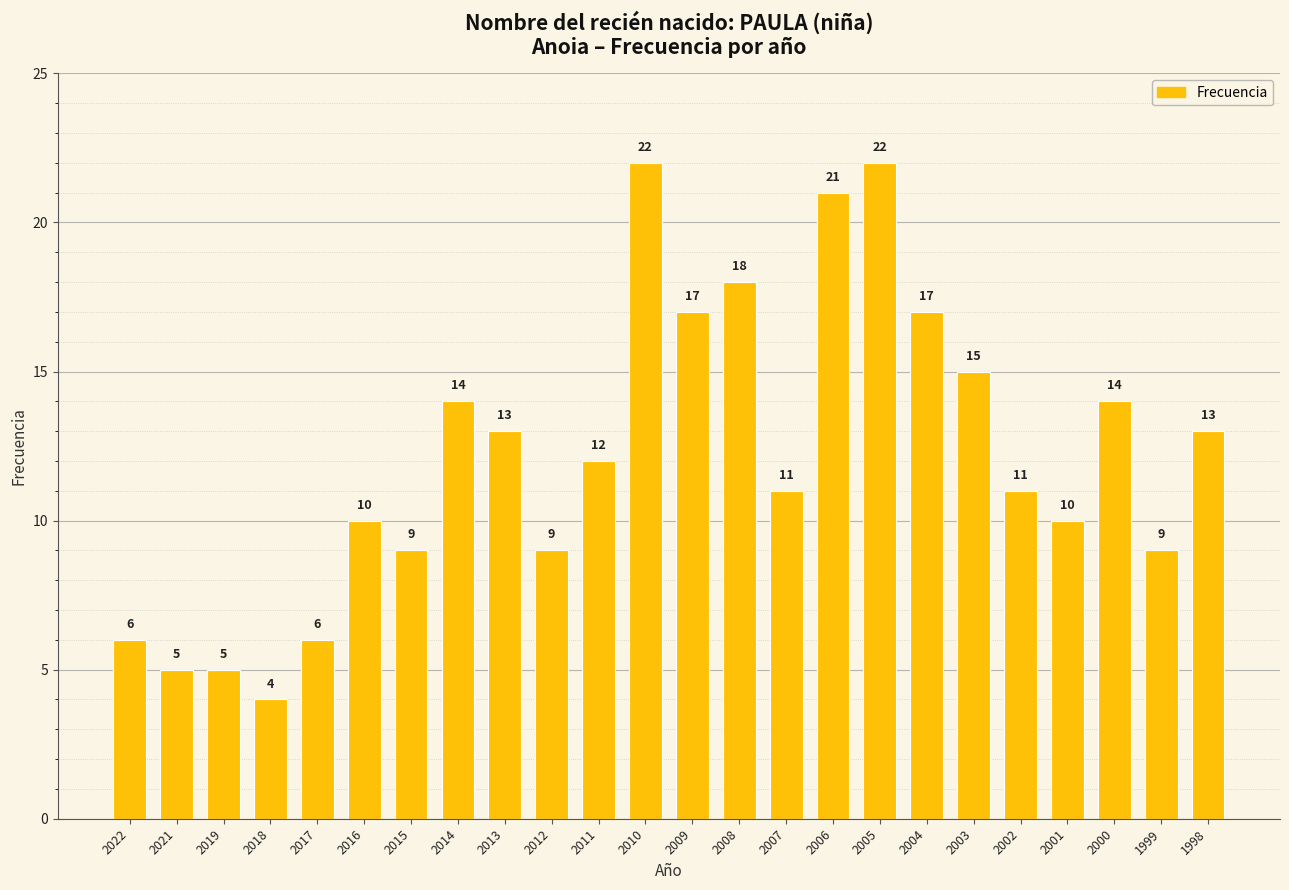

What is the change in value from 2005 to 2001?

-12